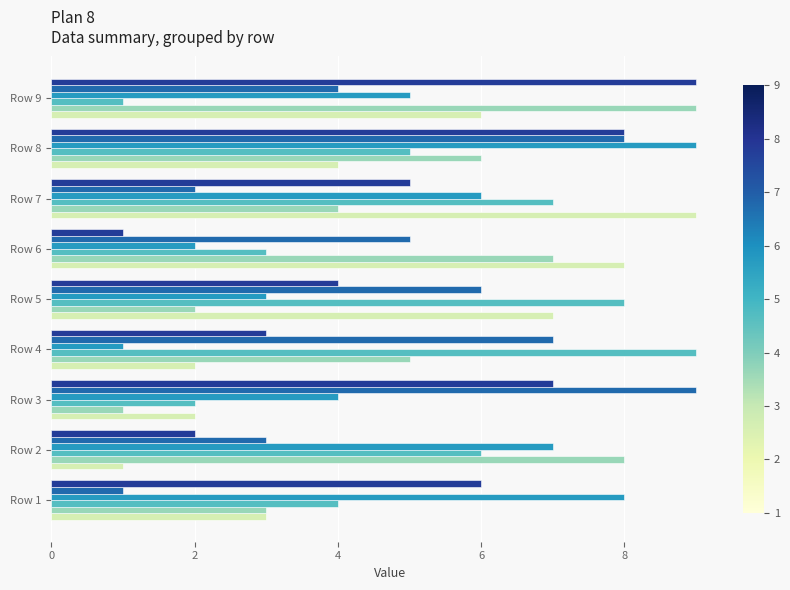

What is the greatest value displayed?

9